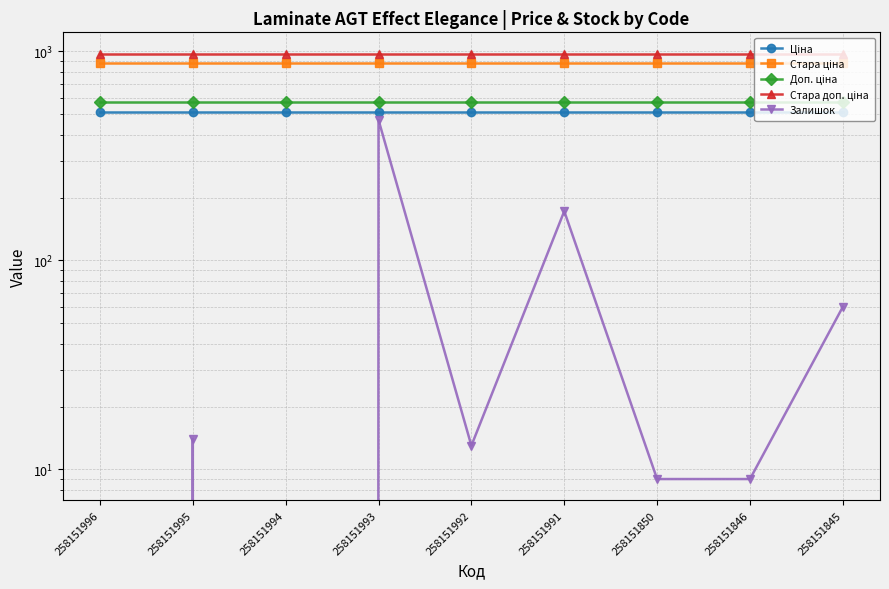

At which label is Залишок closest to 235?

258151991